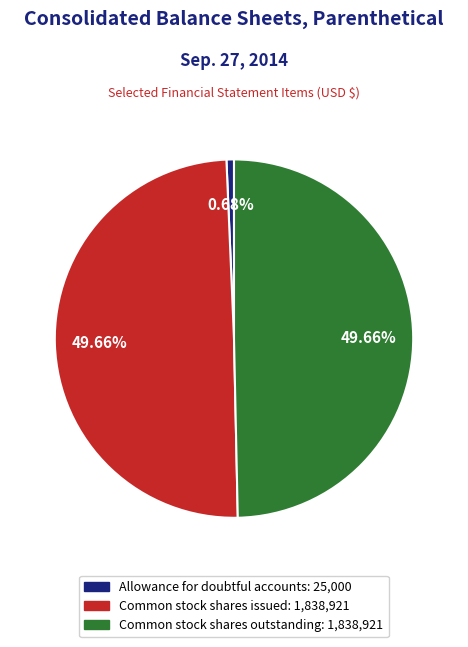

Which category has the smallest portion of the pie?

Allowance for doubtful accounts